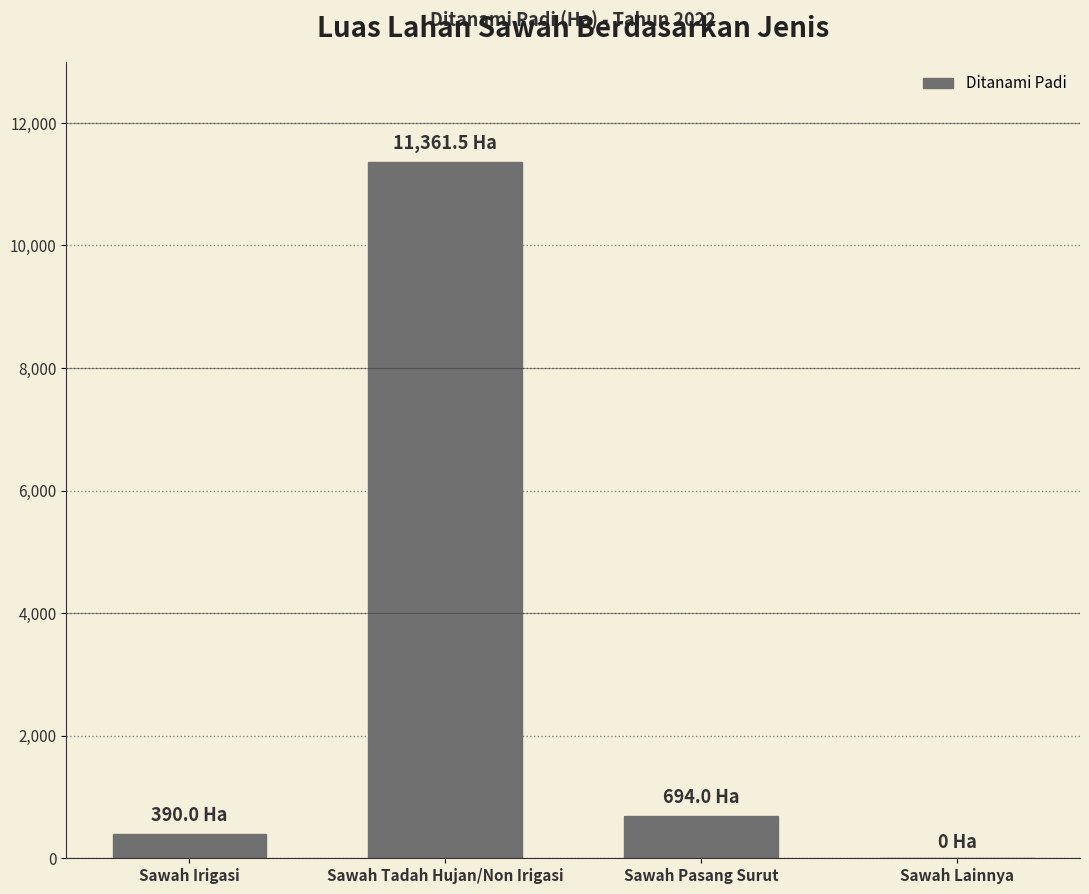

Count the number of categories in the chart.

4